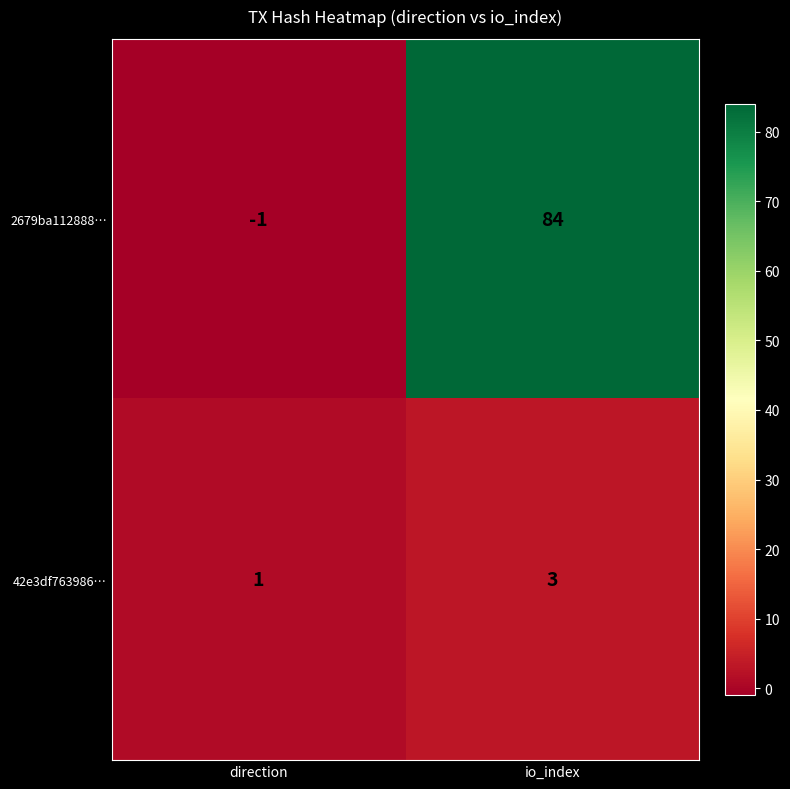

What is the sum of all 42e3df763986… values?

4